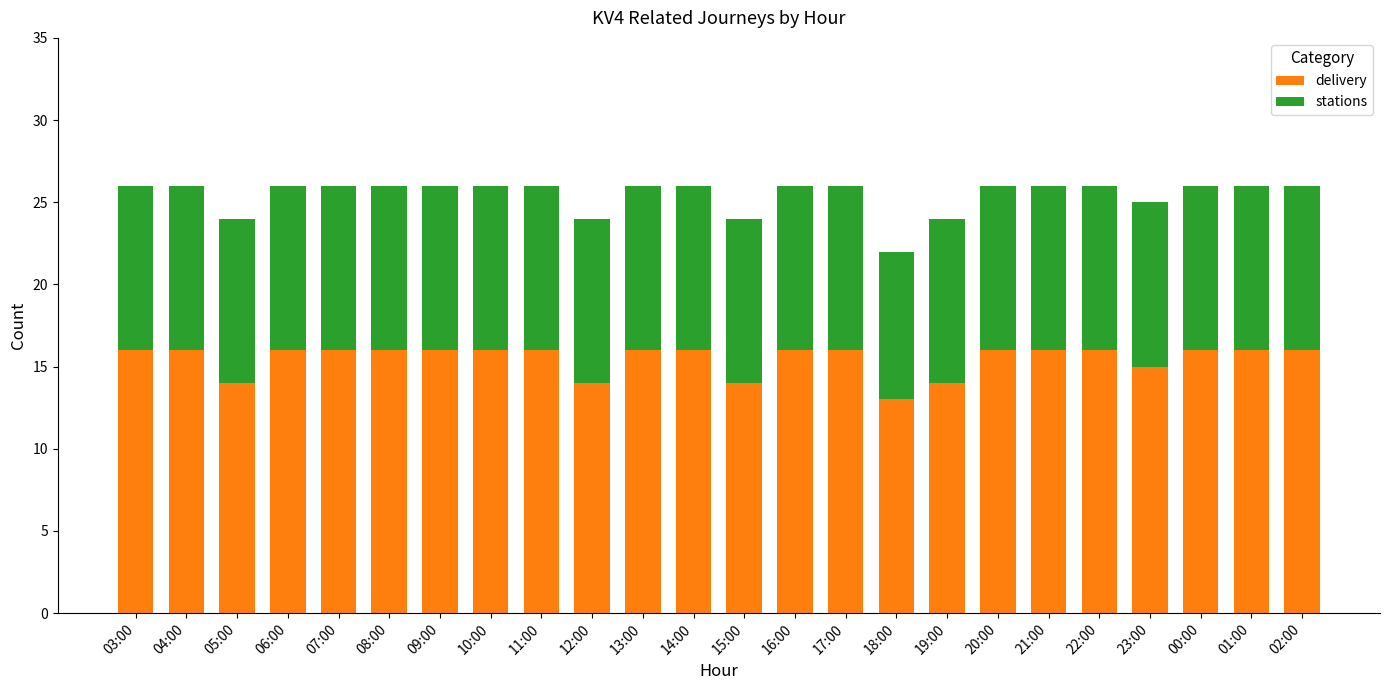

What are all the series names shown in the legend?

delivery, stations